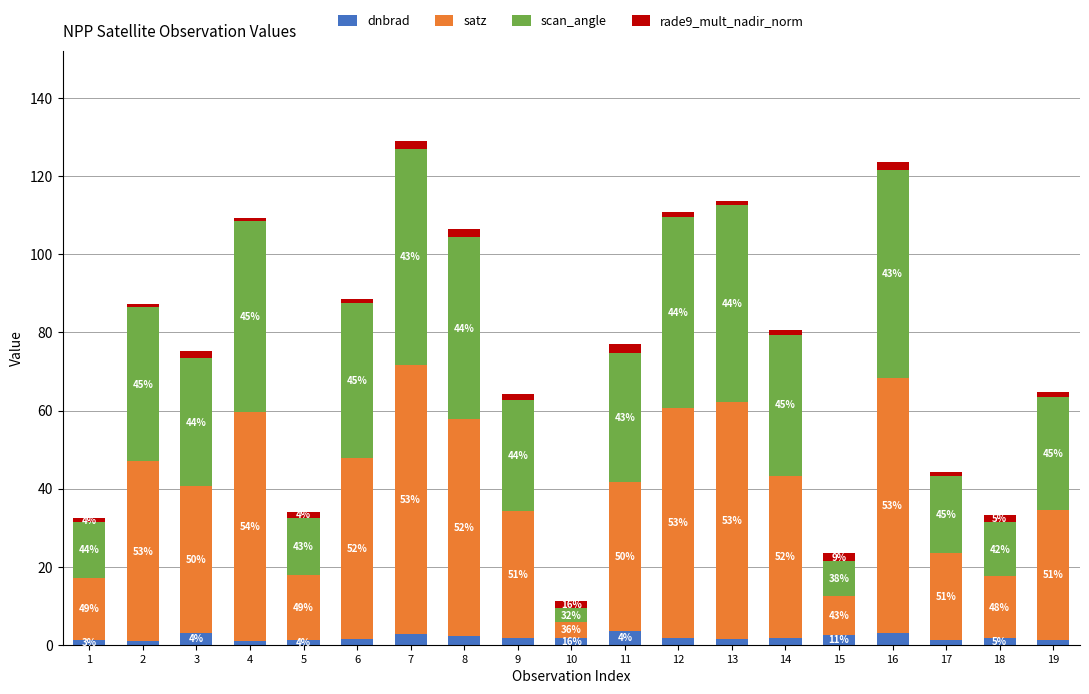

What are all the series names shown in the legend?

dnbrad, satz, scan_angle, rade9_mult_nadir_norm